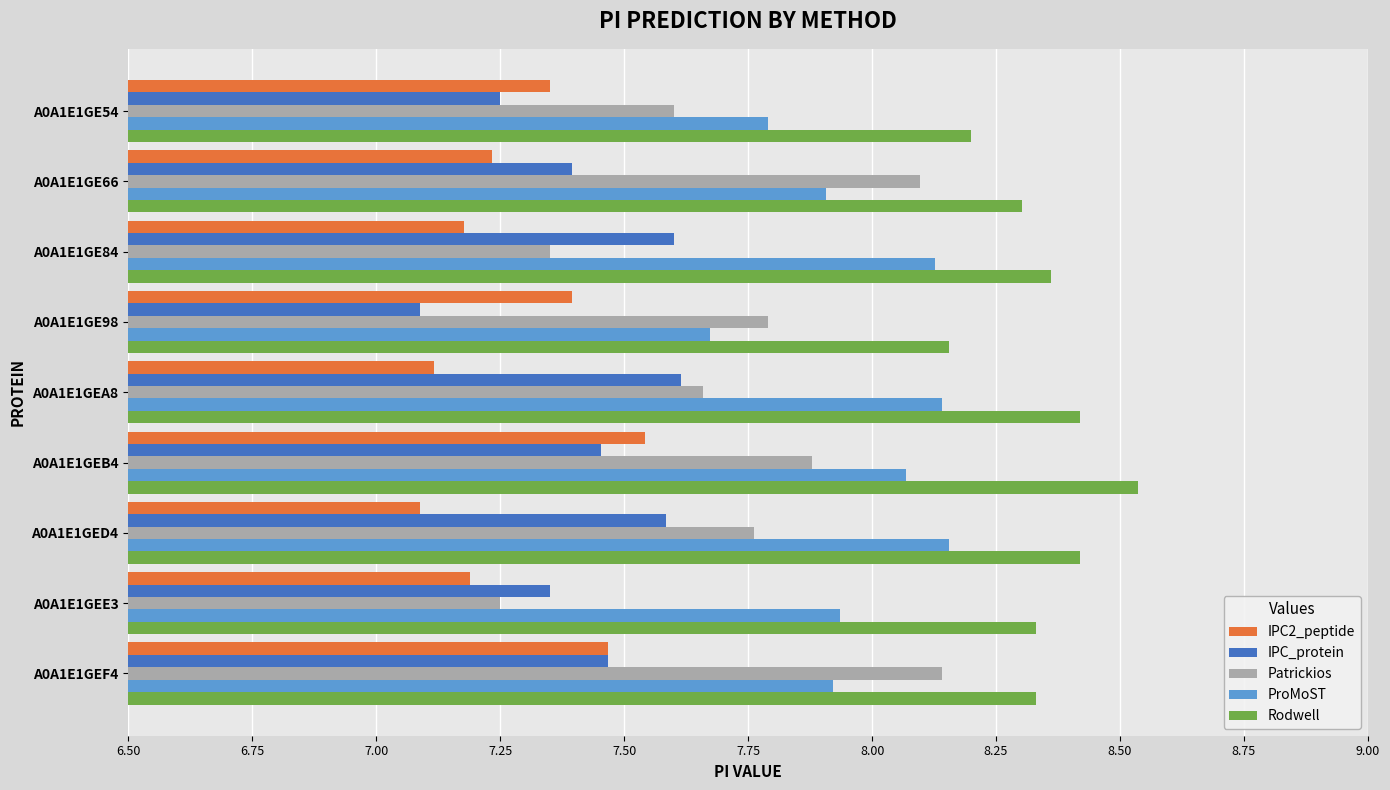

What is the minimum value for IPC_protein?

7.1